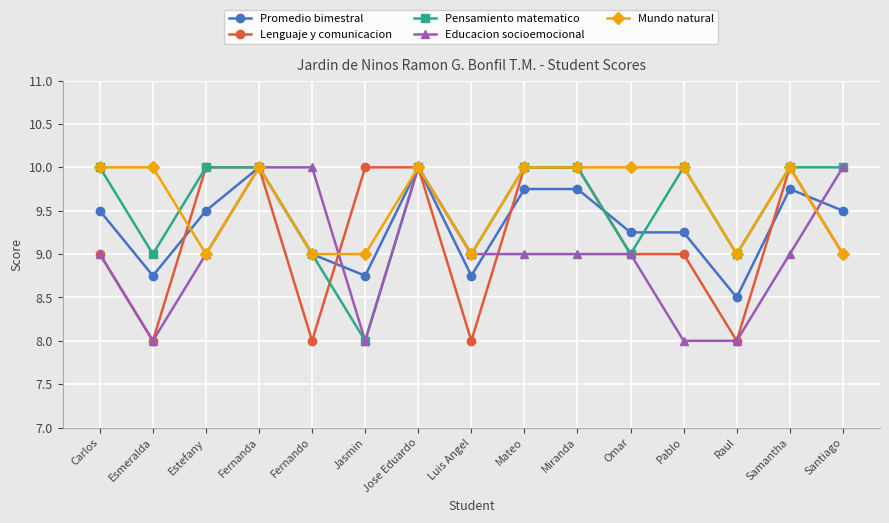

Is it true that Pensamiento matematico equals 4.2 at Fernando?

False